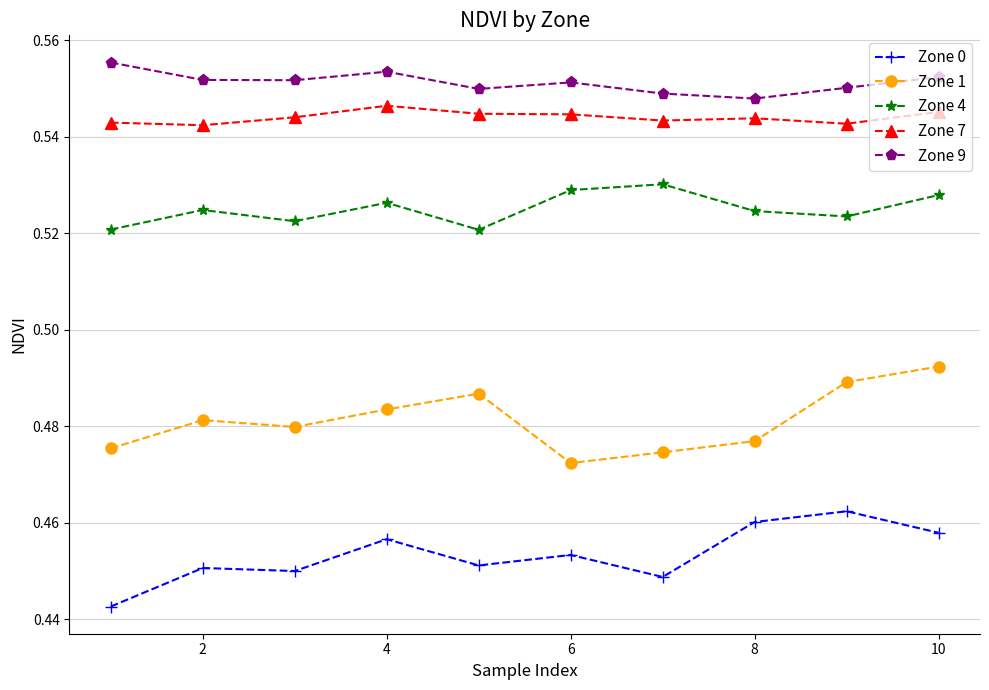

Which series has the largest total across all categories?

Zone 9